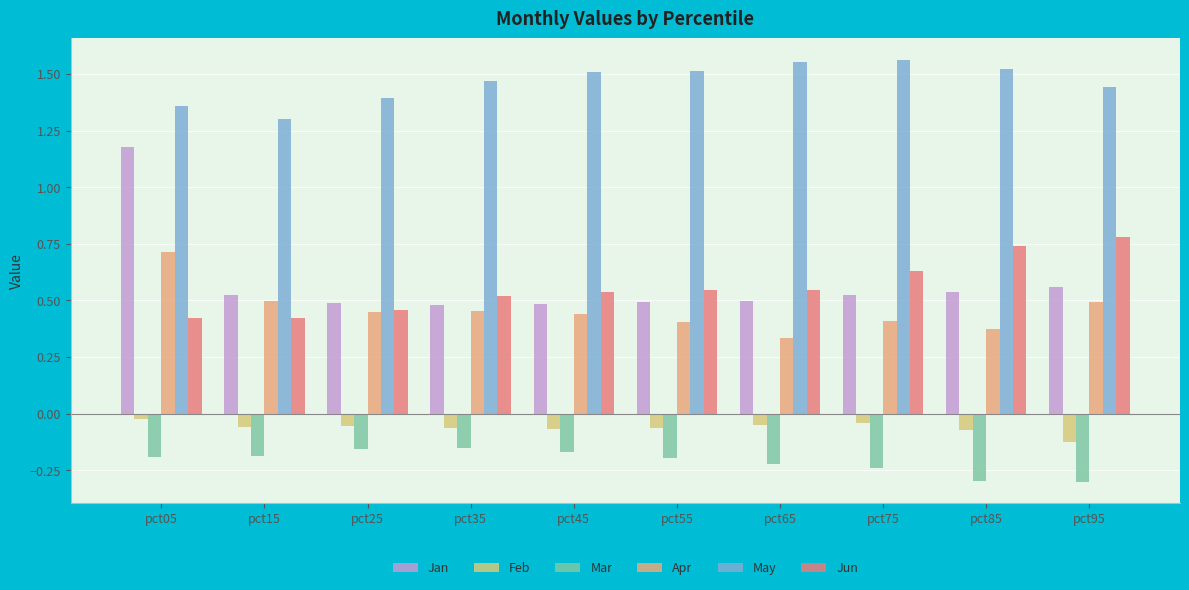

Is it true that Mar equals -0.2 at pct75?

True